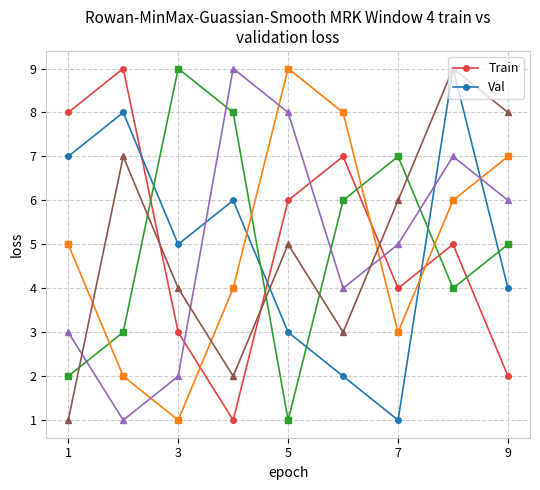

What is the greatest value displayed?

9